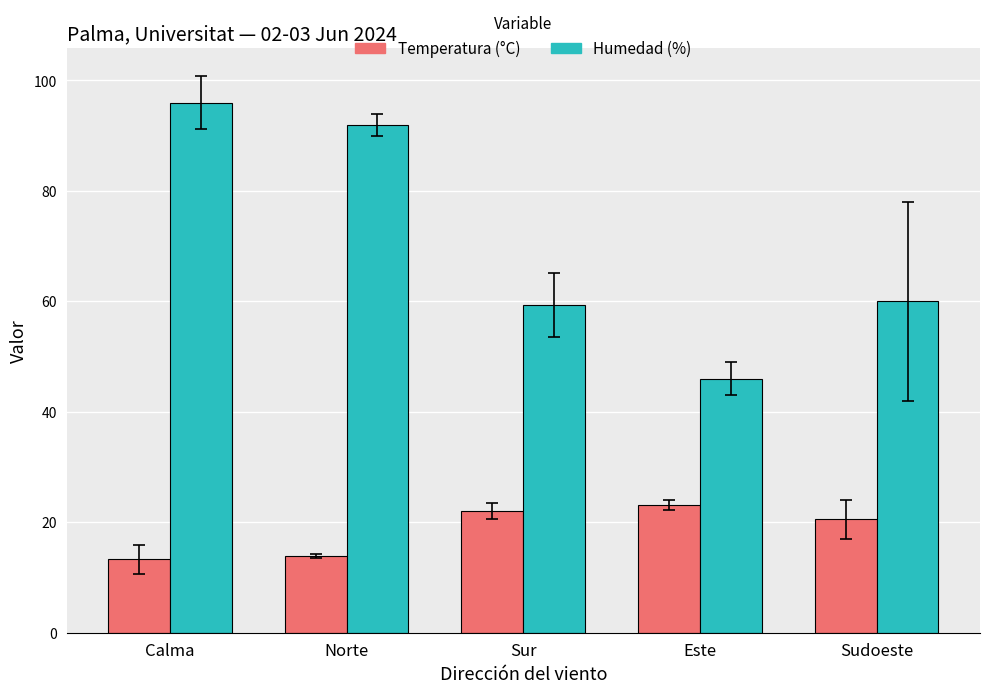

Which series changed the most between Calma and Sudoeste?

Humedad (%)